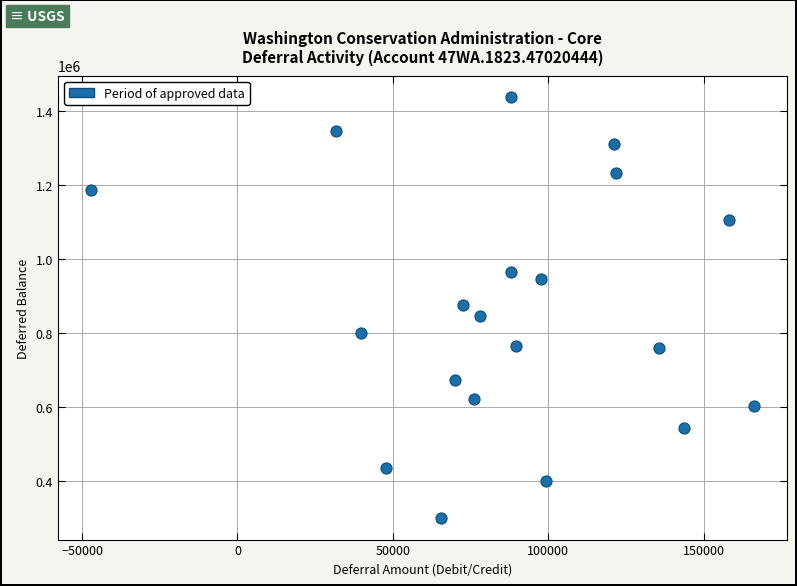

What is the range of X values (max minus min)?

213290.4